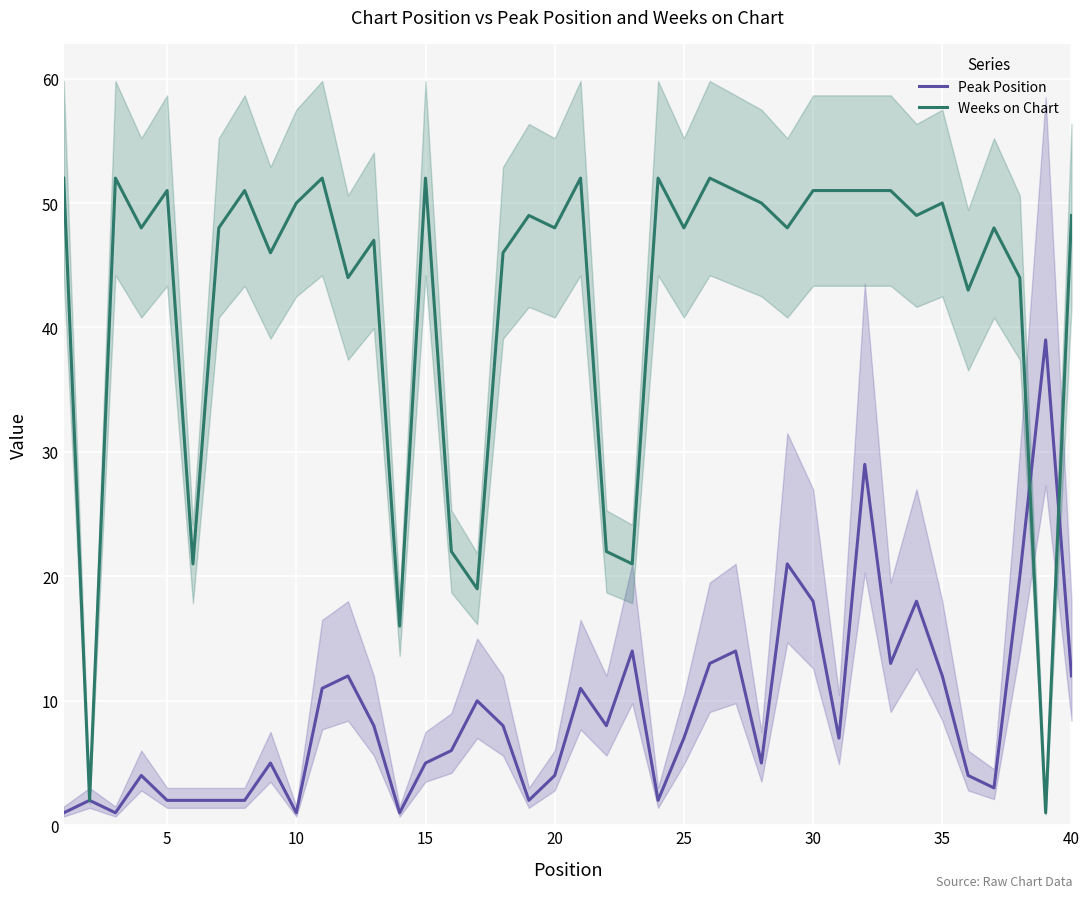

List the series in order of their overall mean, highest first.

Weeks on Chart, Peak Position